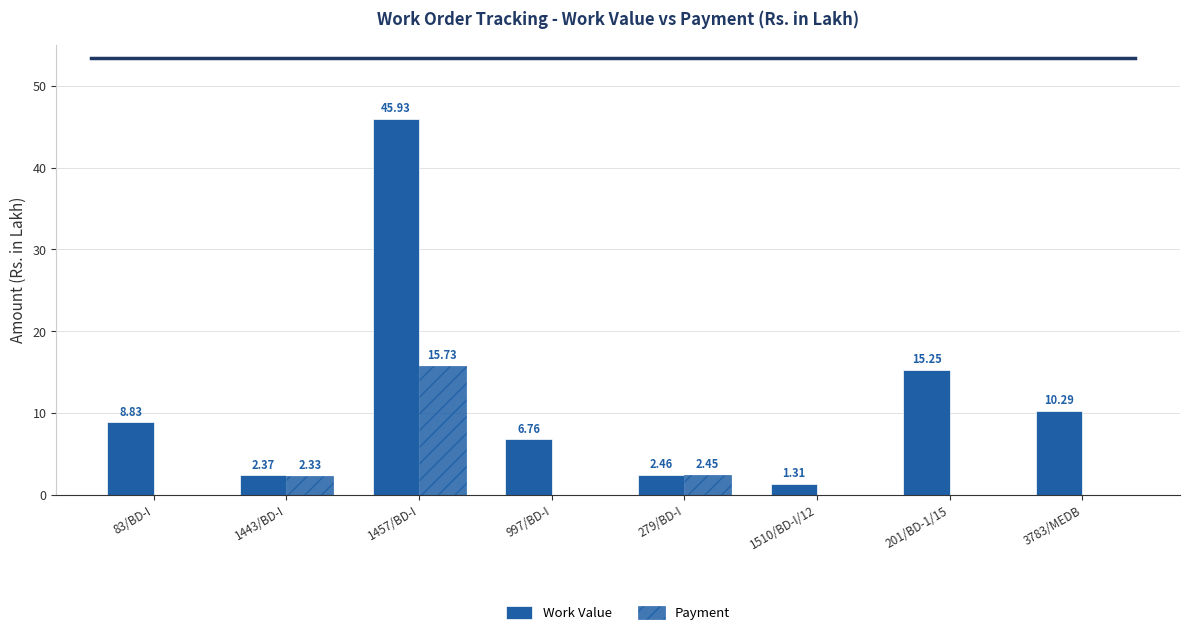

Which category has the highest value in the Work Value series?

1457/BD-I